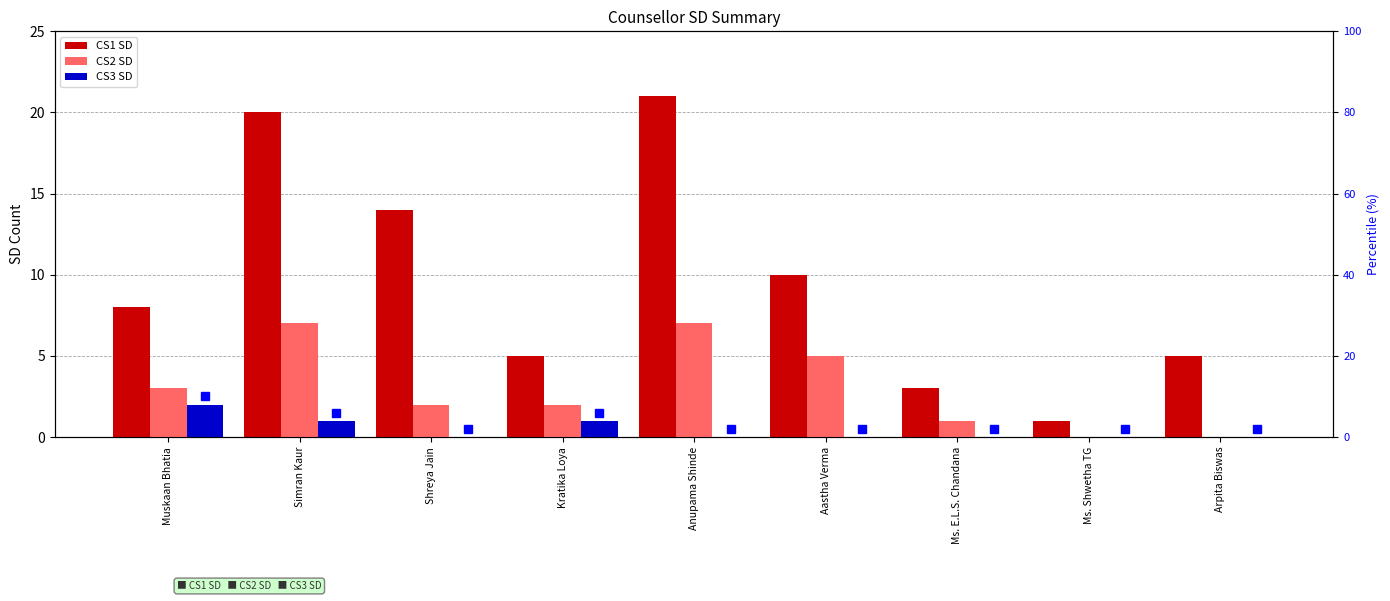

True or false: CS3 SD has a value of 1 at Kratika Loya.

True